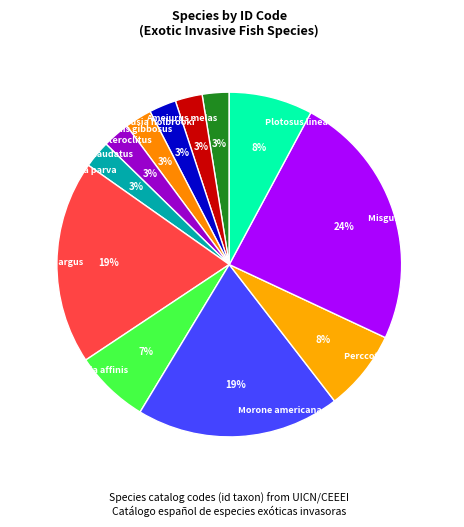

To the nearest percent, what is the average slice percentage?

8%